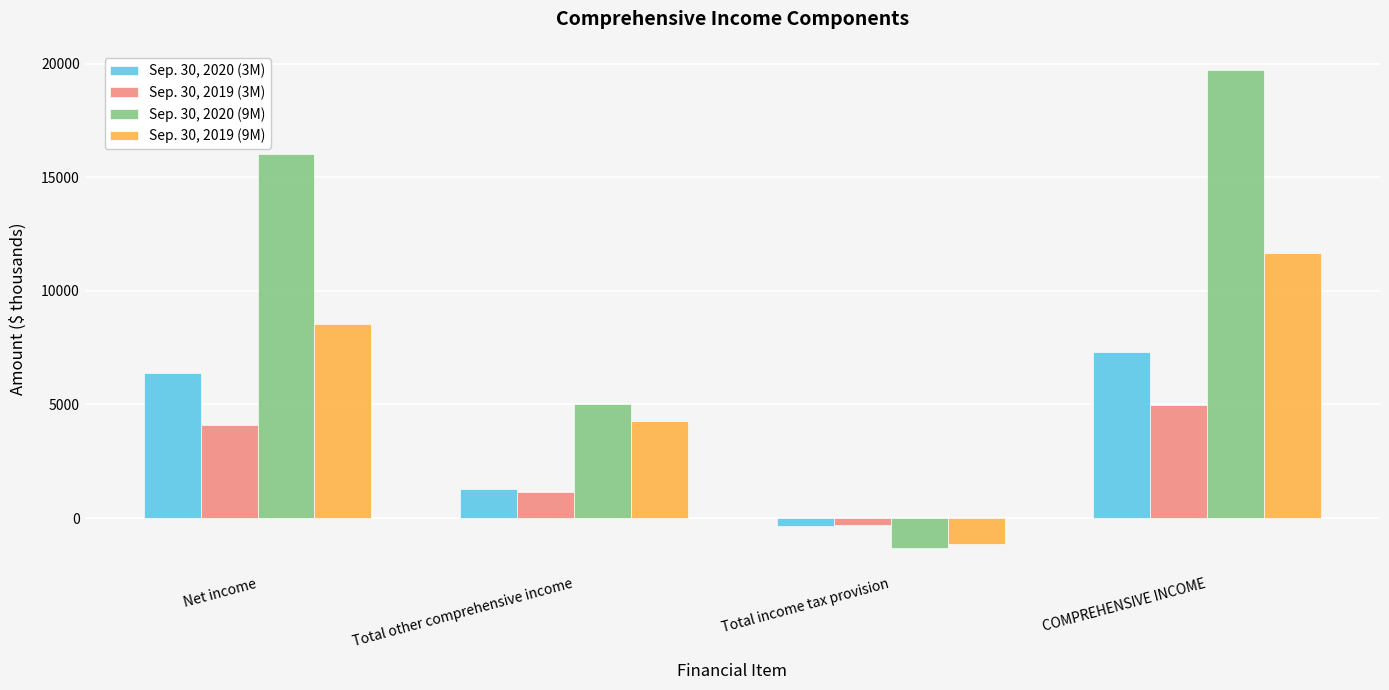

What is the sum of the Sep. 30, 2019 (9M) values at Total other comprehensive income and COMPREHENSIVE INCOME?

15932